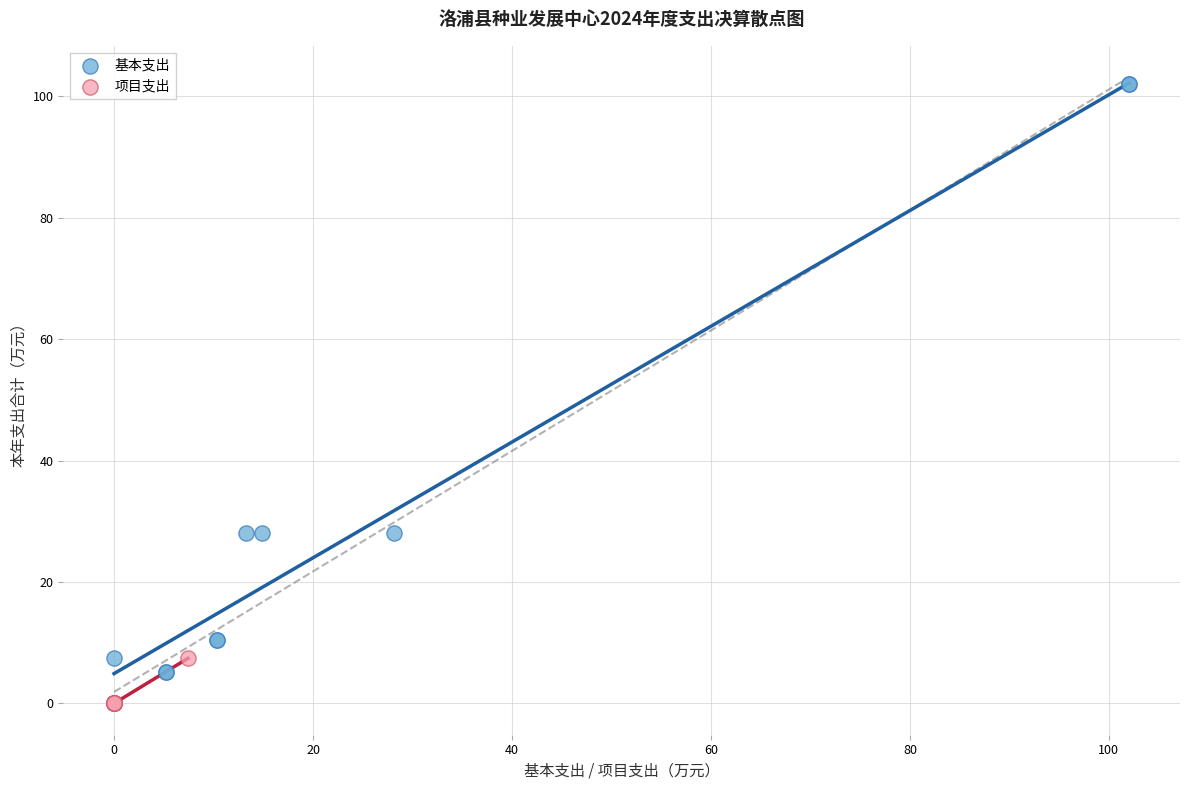

Which series has the widest spread of Y values?

基本支出